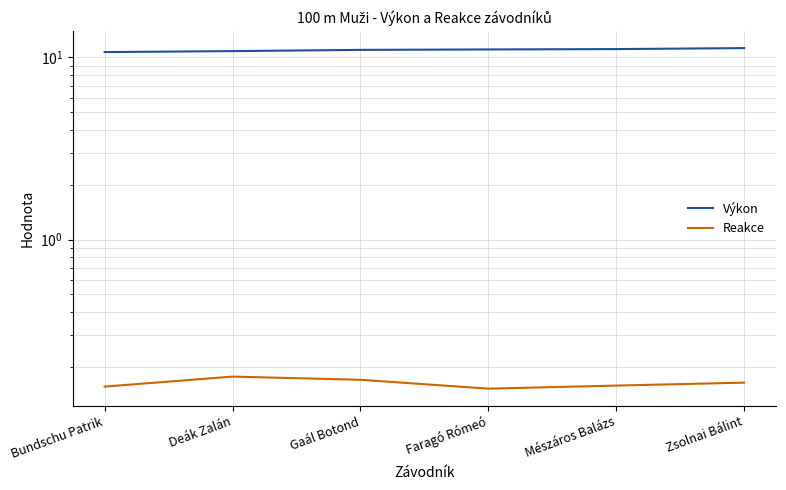

The value of Výkon at Gaál Botond is 7.4. True or false?

False